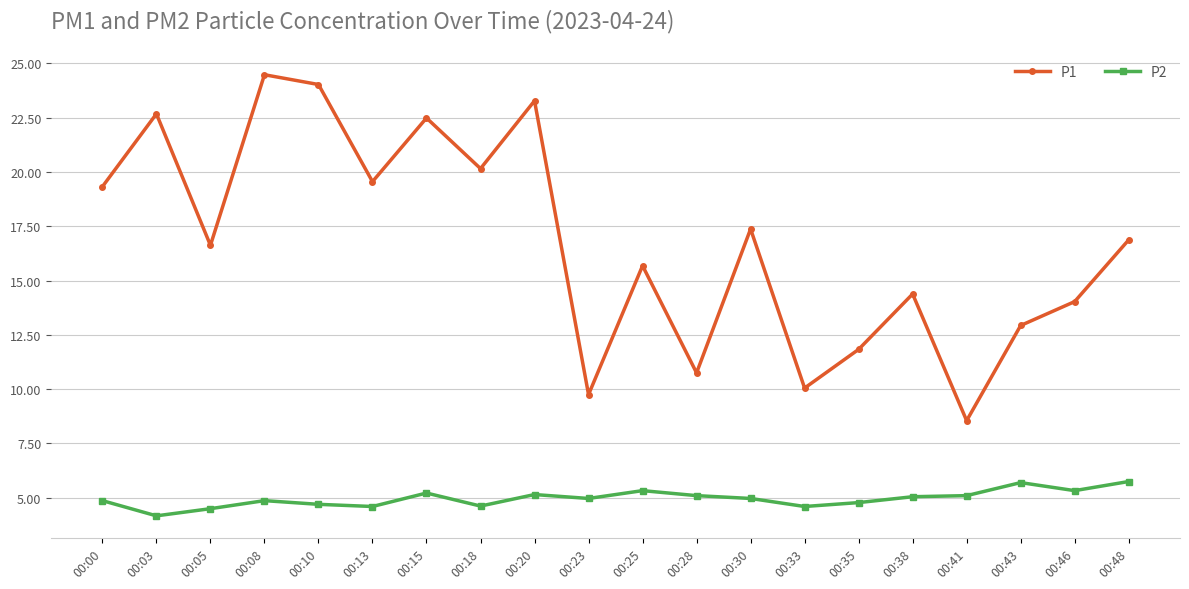

How many series are shown in this chart?

2